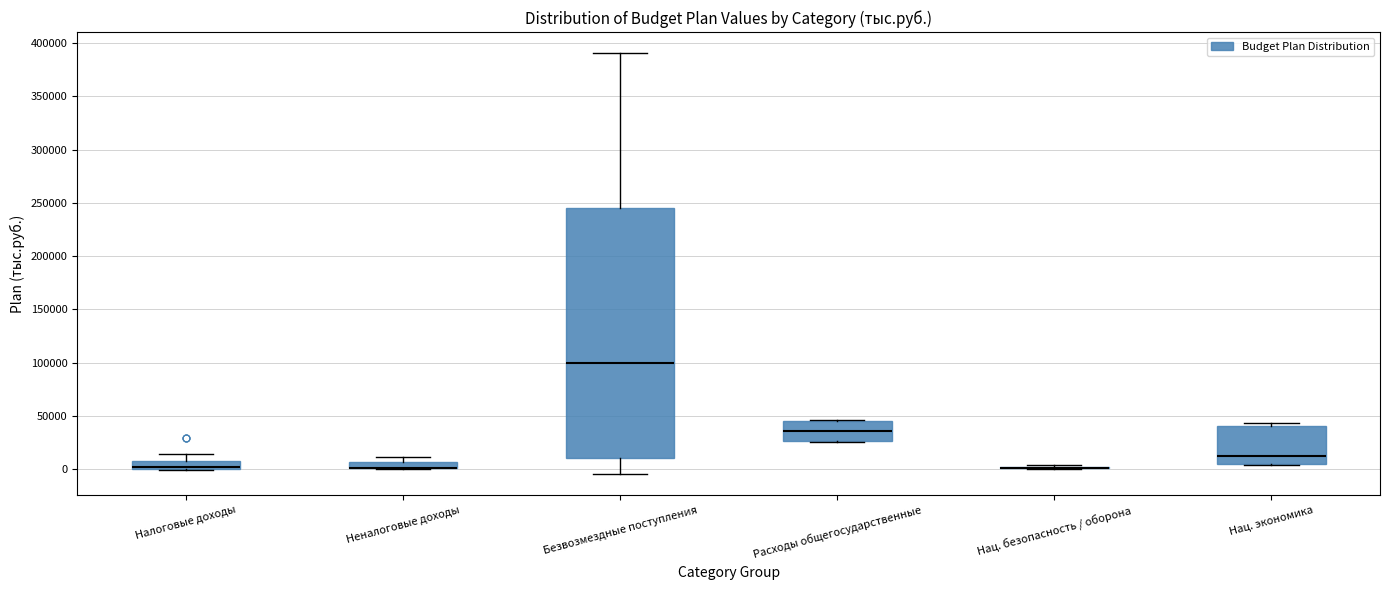

Where is the lower edge of the box for Нац. экономика on the y-axis? The values are not printed on the chart, so give them approximately, as read against the axis.

5000